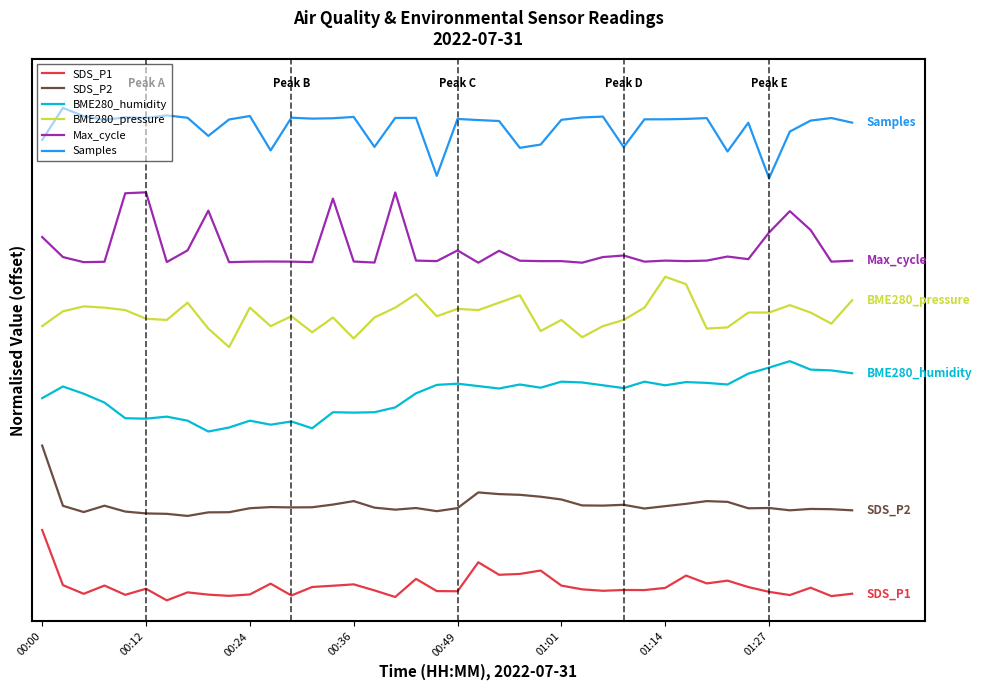

Does the chart display data point markers on the line(s)?

No